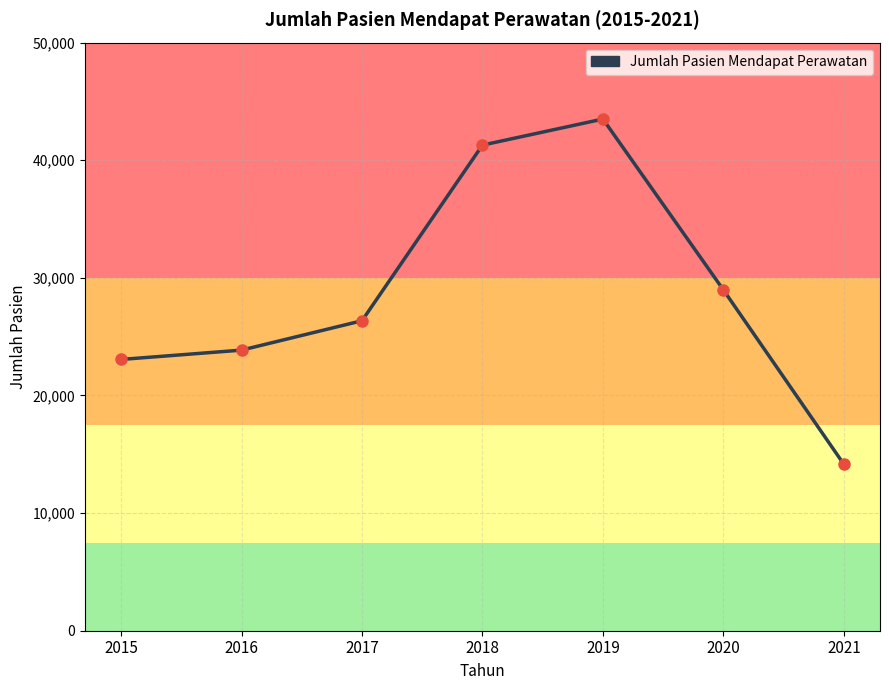

The chart shows a value of 32669 at 2015. True or false?

False